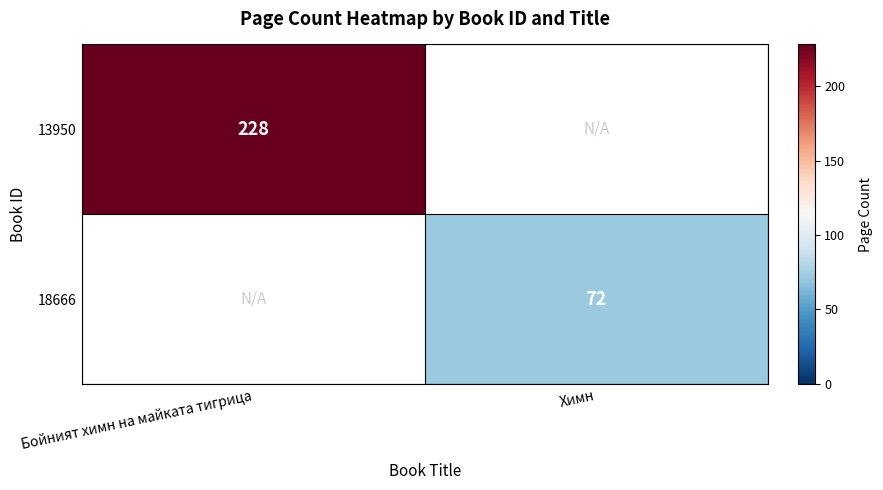

Is it true that 13950 equals 374 at Бойният химн на майката тигрица?

False